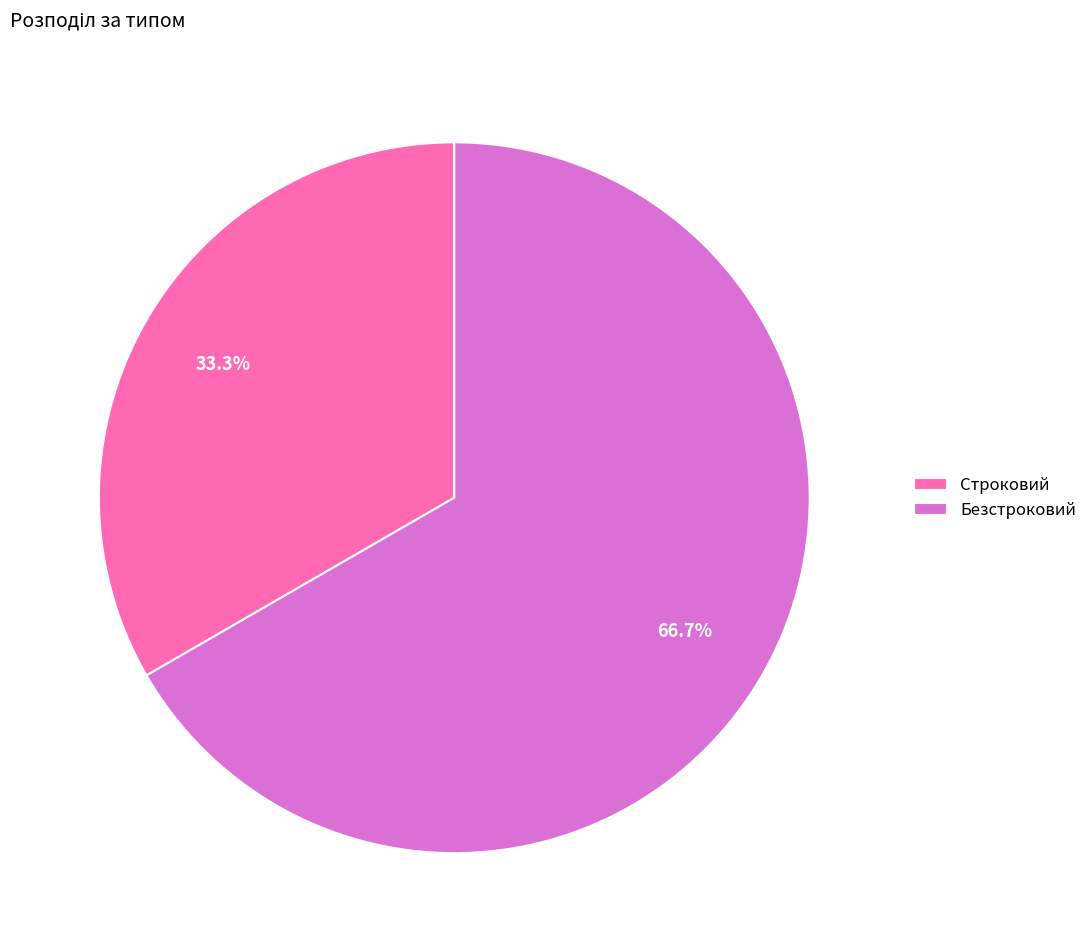

Between Строковий and Безстроковий, which is larger?

Безстроковий